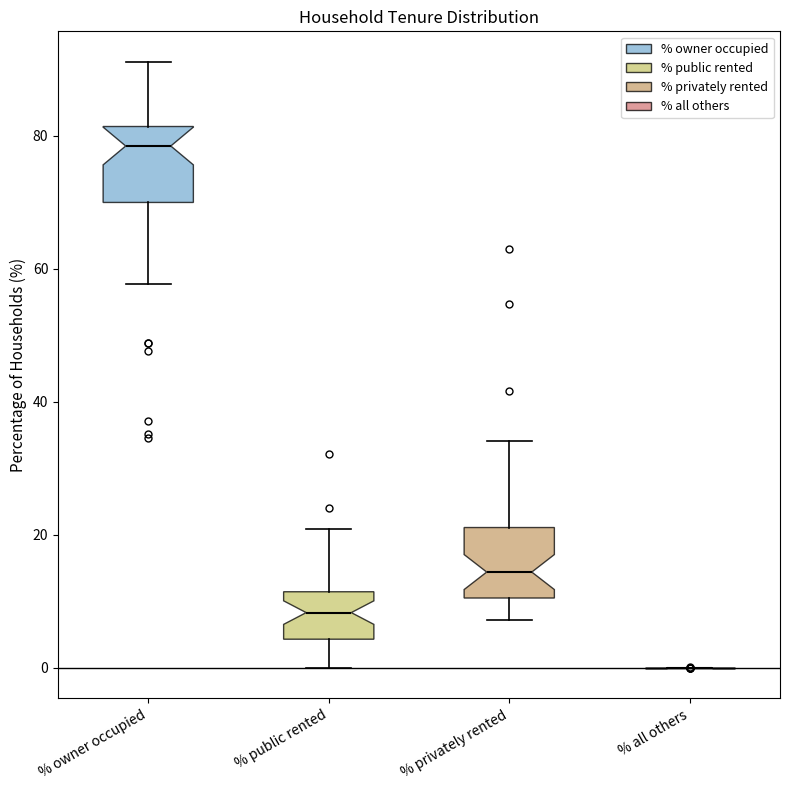

Reading left to right, read every box against the y-axis: the position of its median line, the range the box covers, and the ends of its whiskers. The values are not printed on the chart, so give them approximately, as read against the axis.

% owner occupied: median 78, box 70 to 82, whiskers 58 to 92
% public rented: median 8, box 4 to 12, whiskers 0 to 20
% privately rented: median 14, box 10 to 22, whiskers 8 to 34
% all others: box collapsed to a line at 0, whiskers 0 to 0